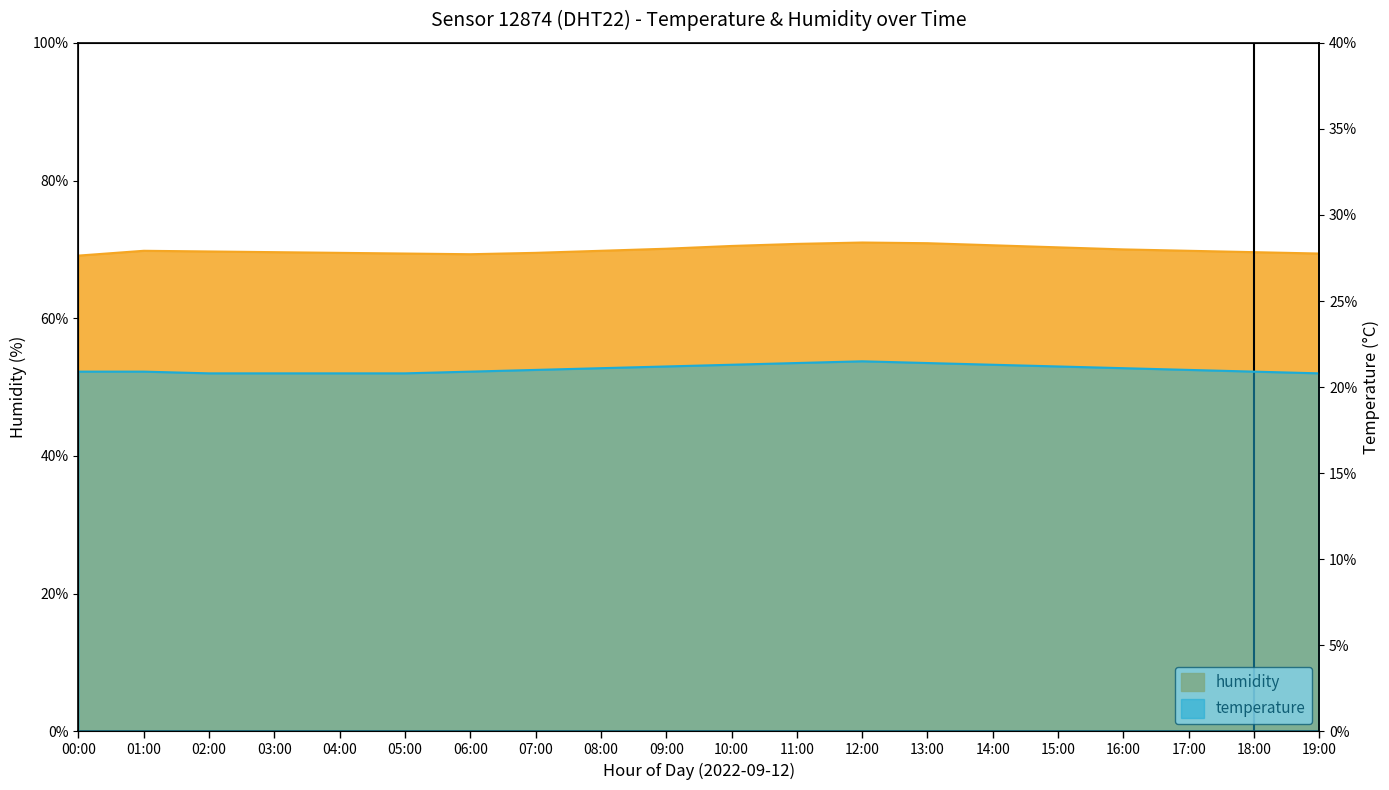

Which series has the widest spread of values?

humidity